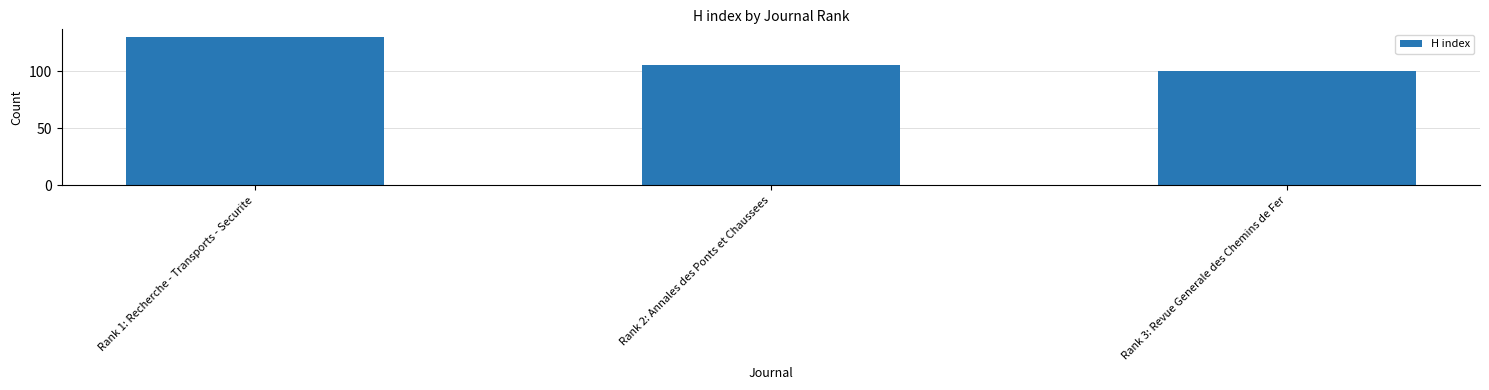

Approximately how many times larger is the value at Rank 3: Revue Generale des Chemins de Fer compared to Rank 1: Recherche - Transports - Securite?

0.8